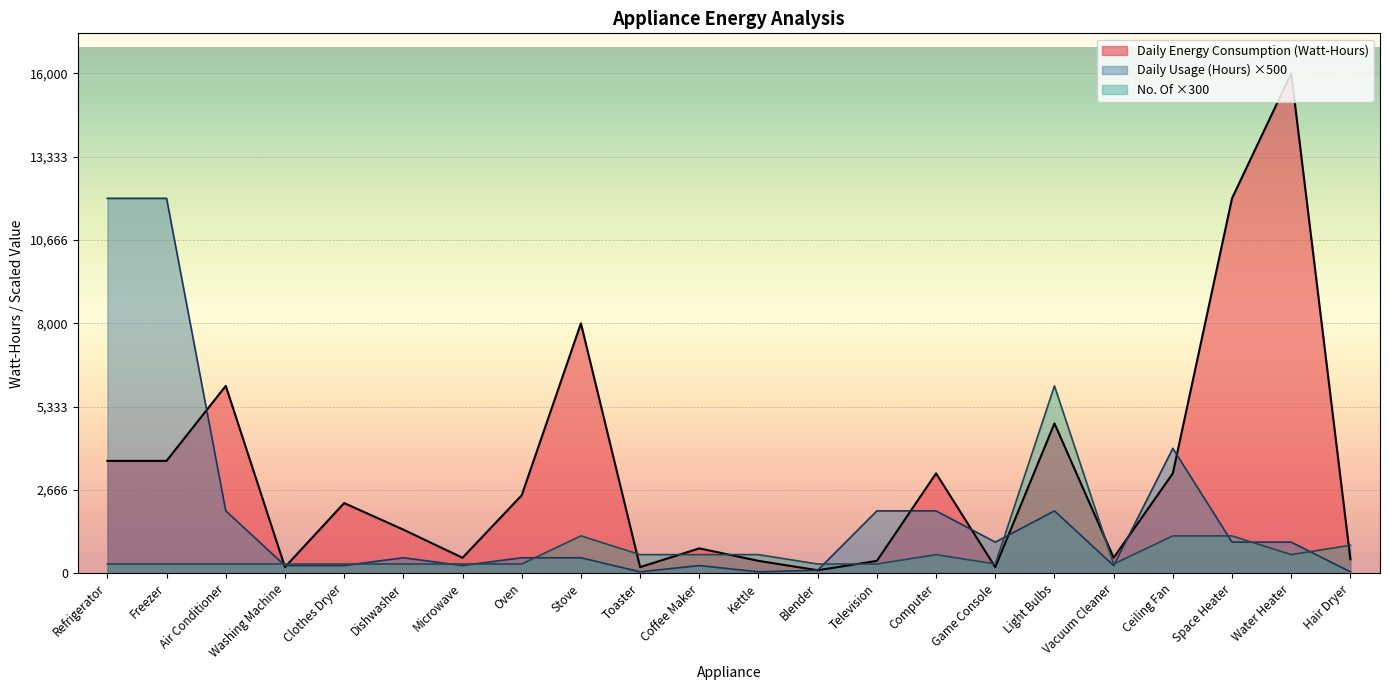

At how many categories does at least one series exceed 15859?

1